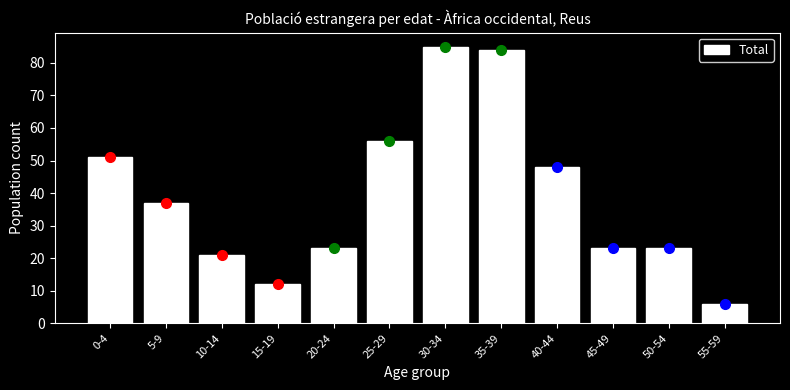

Reading left to right, transcribe all the data shown in this chart.

51	37	21	12	23	56	85	84	48	23	23	6